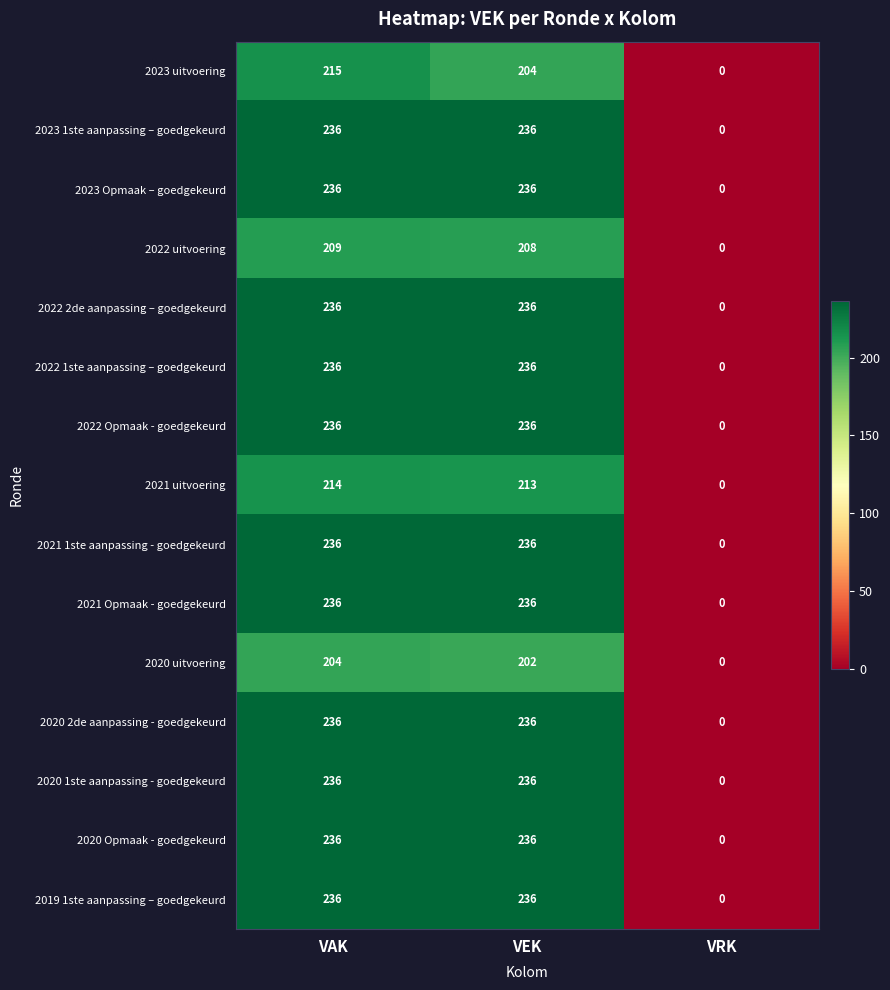

Which series changed the most between VAK and VEK?

2023 uitvoering